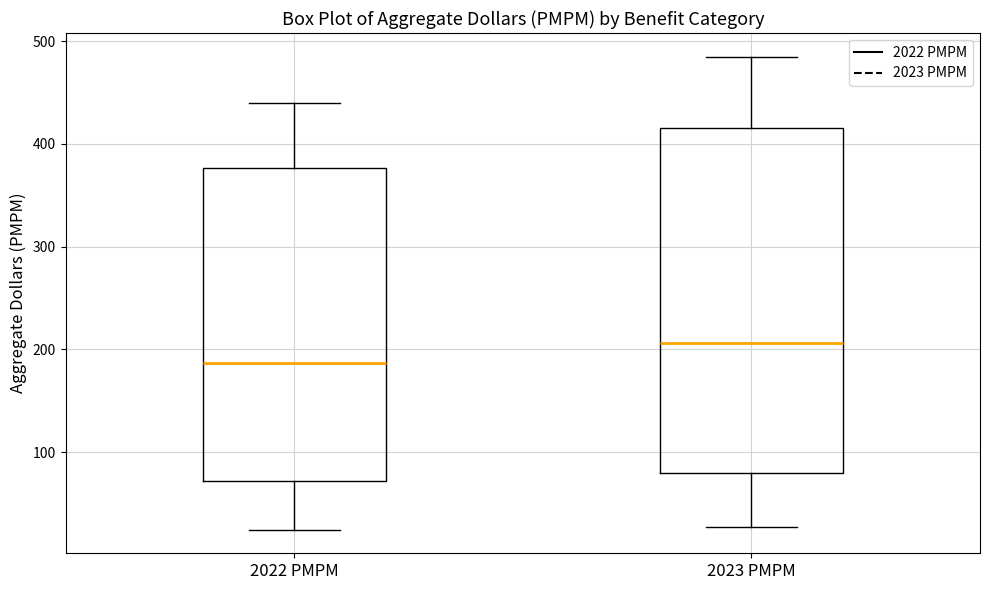

Which box has the highest median line?

2023 PMPM